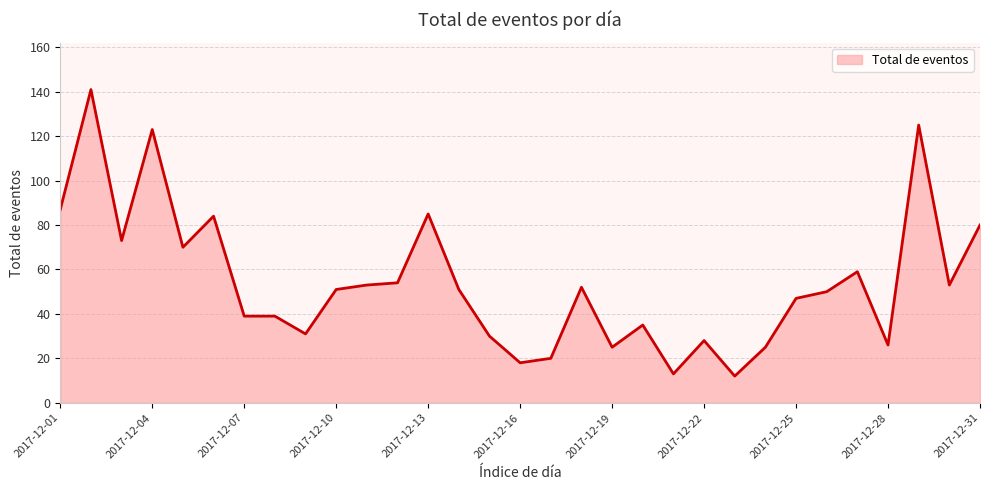

What is the smallest value displayed?

12